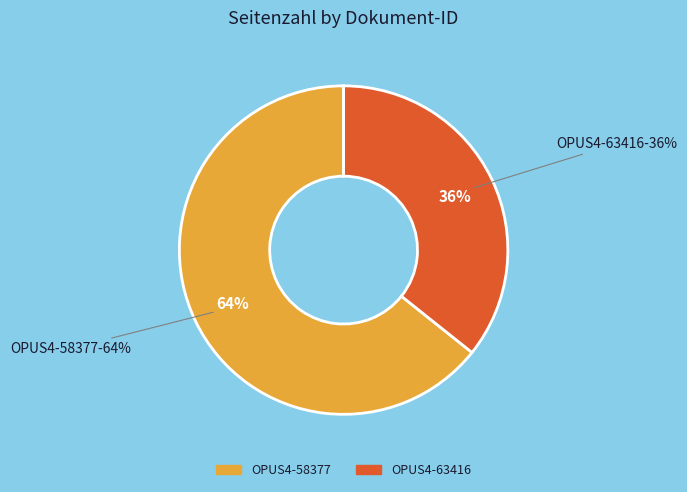

Which has a higher value, OPUS4-63416 or OPUS4-58377?

OPUS4-58377